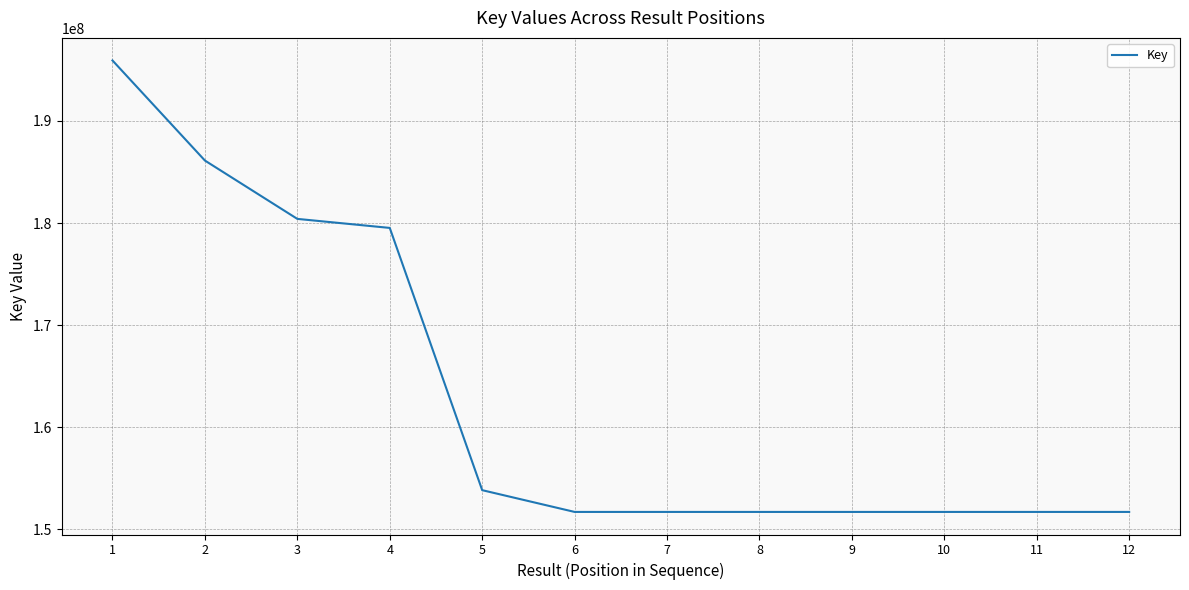

What is the maximum value shown in the chart?

195912594